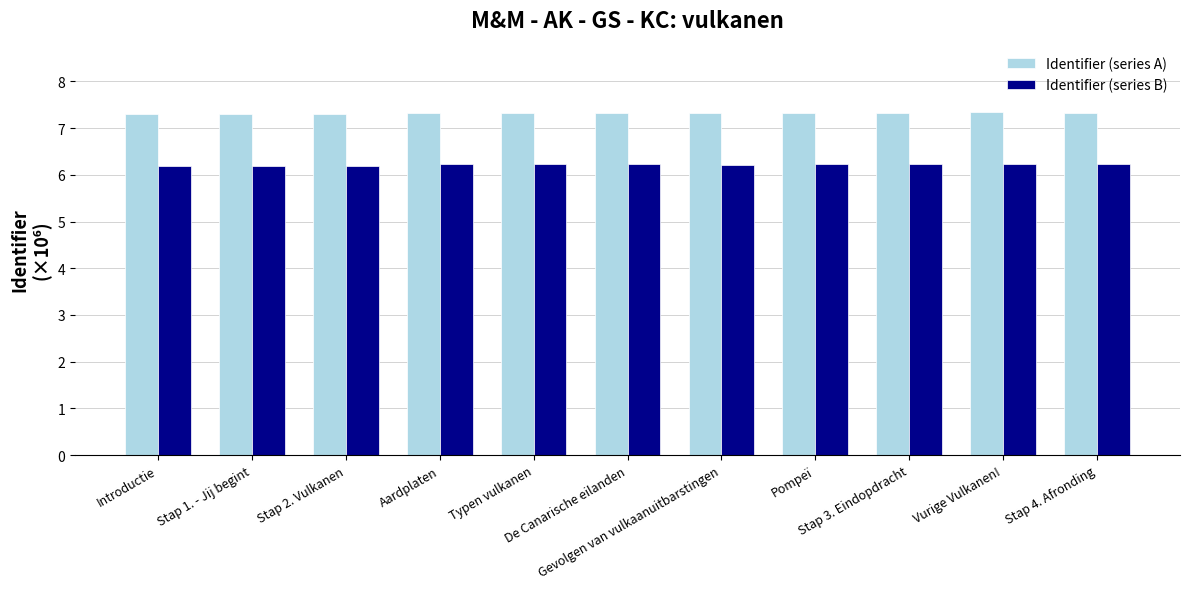

Rank the series by their average value, from highest to lowest.

Identifier (series A), Identifier (series B)